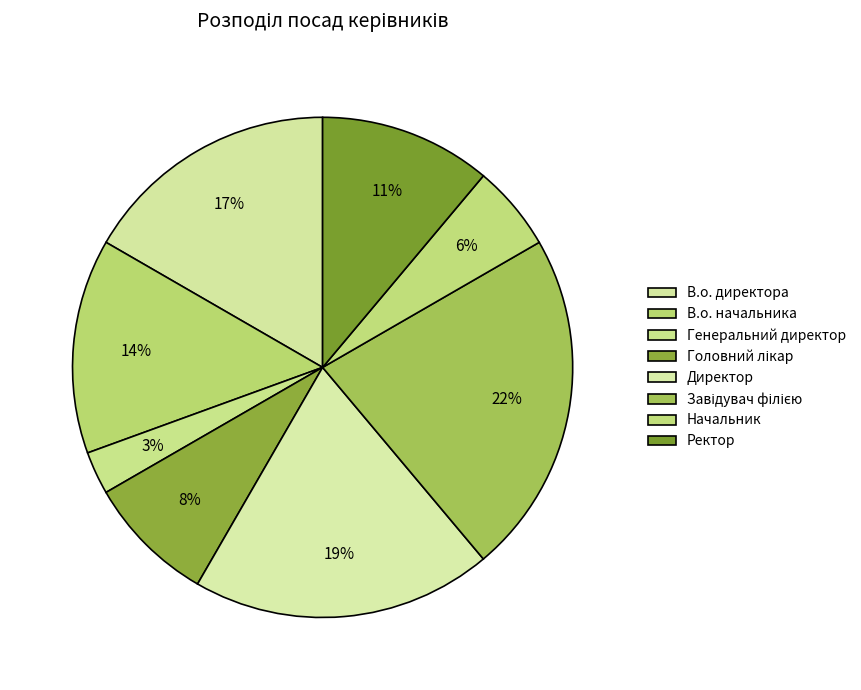

To the nearest percent, what is the difference between the largest and smallest slice percentages?

19%